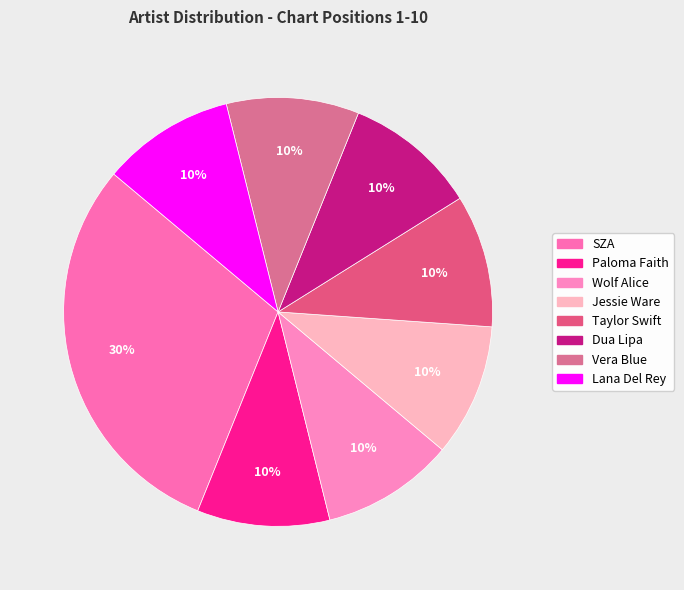

Combined, what portion of the pie is Lana Del Rey and Jessie Ware?

20.0%